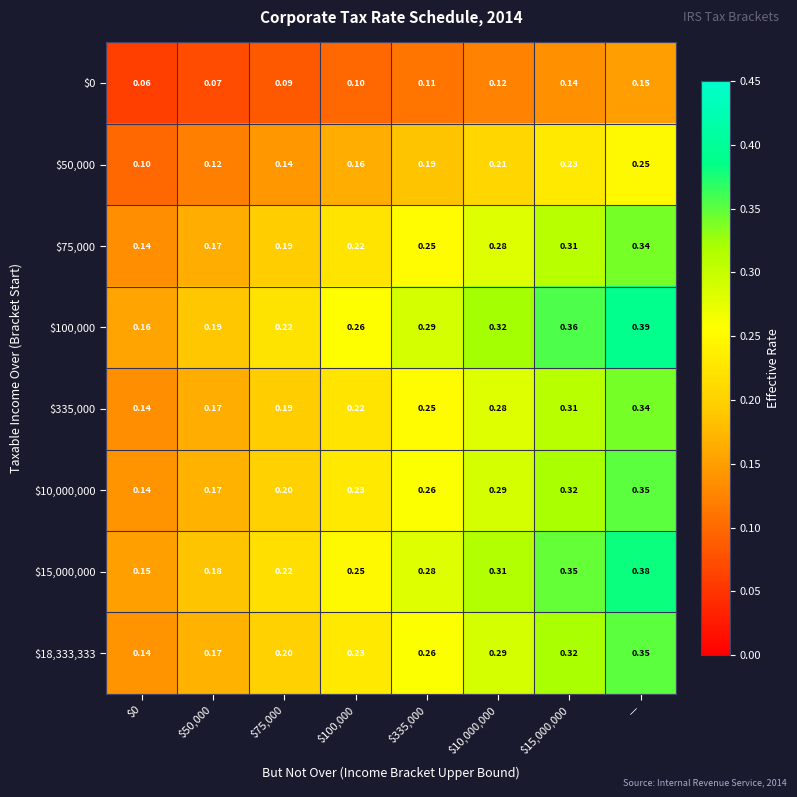

At which category is the sum across all series the highest?

—